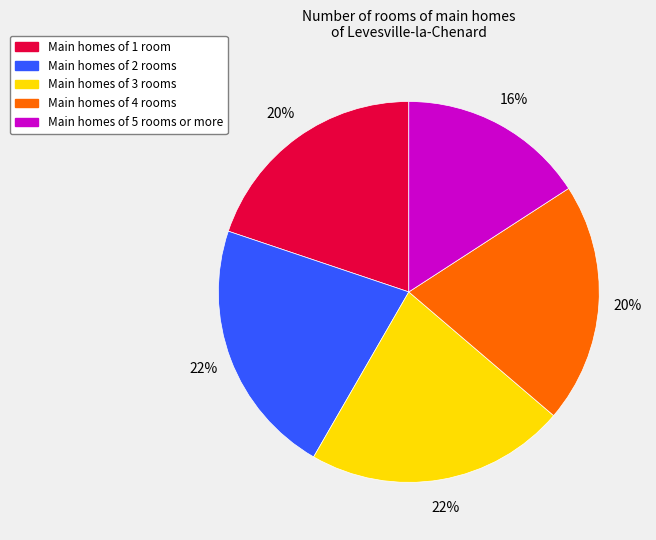

To the nearest percent, what is the difference between the largest and smallest slice percentages?

6%